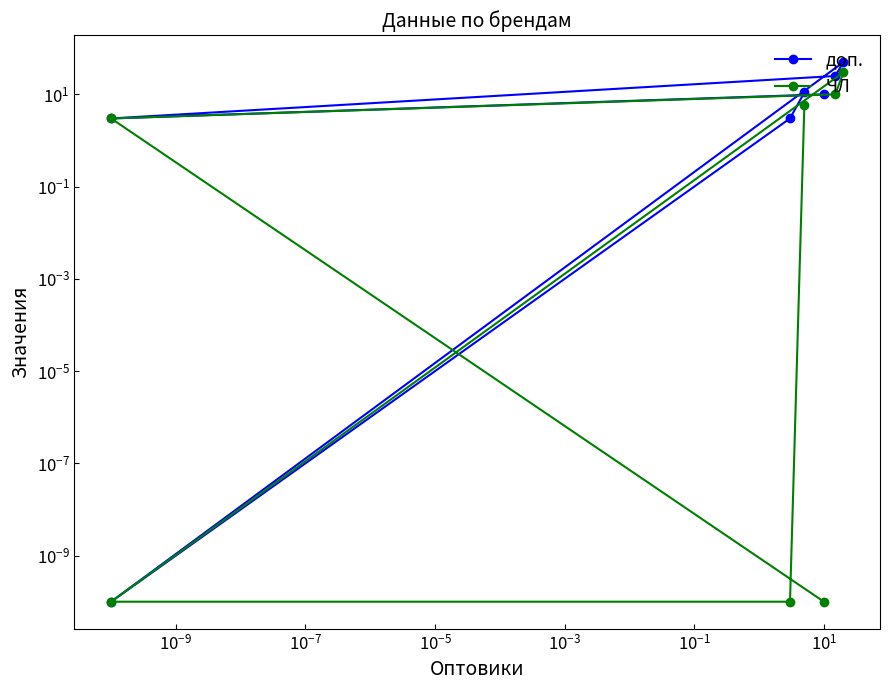

Which series has the largest total across all categories?

доп.